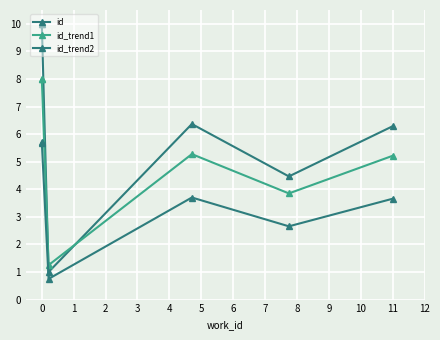

What is the total value across all series at 3?

15.3